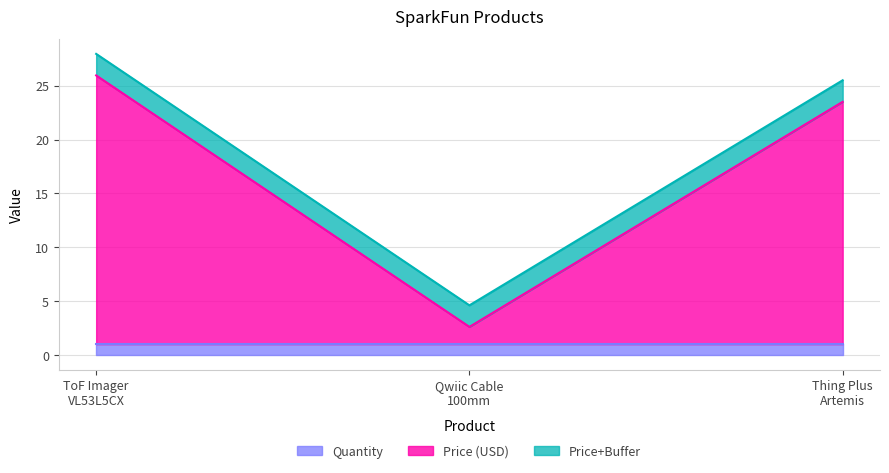

What is the highest value of the Quantity series?

1.0